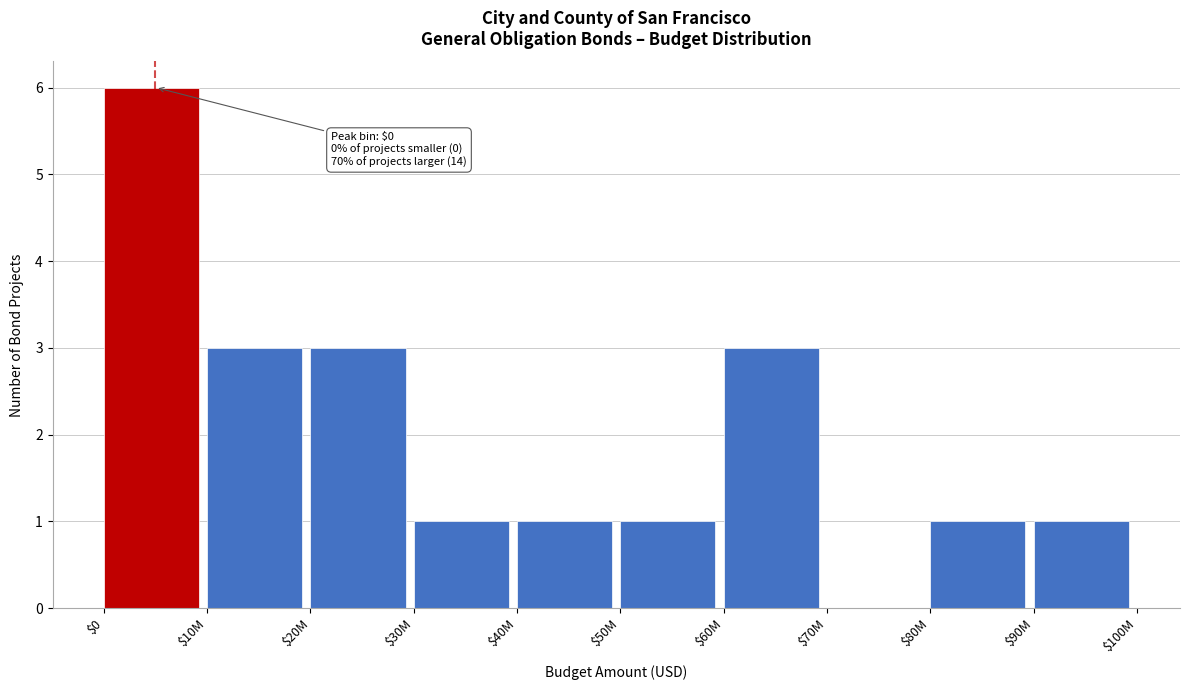

What is the sum of all values?

20